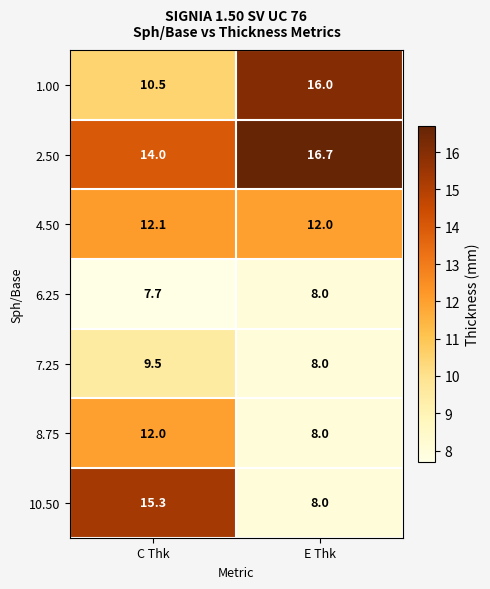

What is the average value of the 8.75 series?

10.0